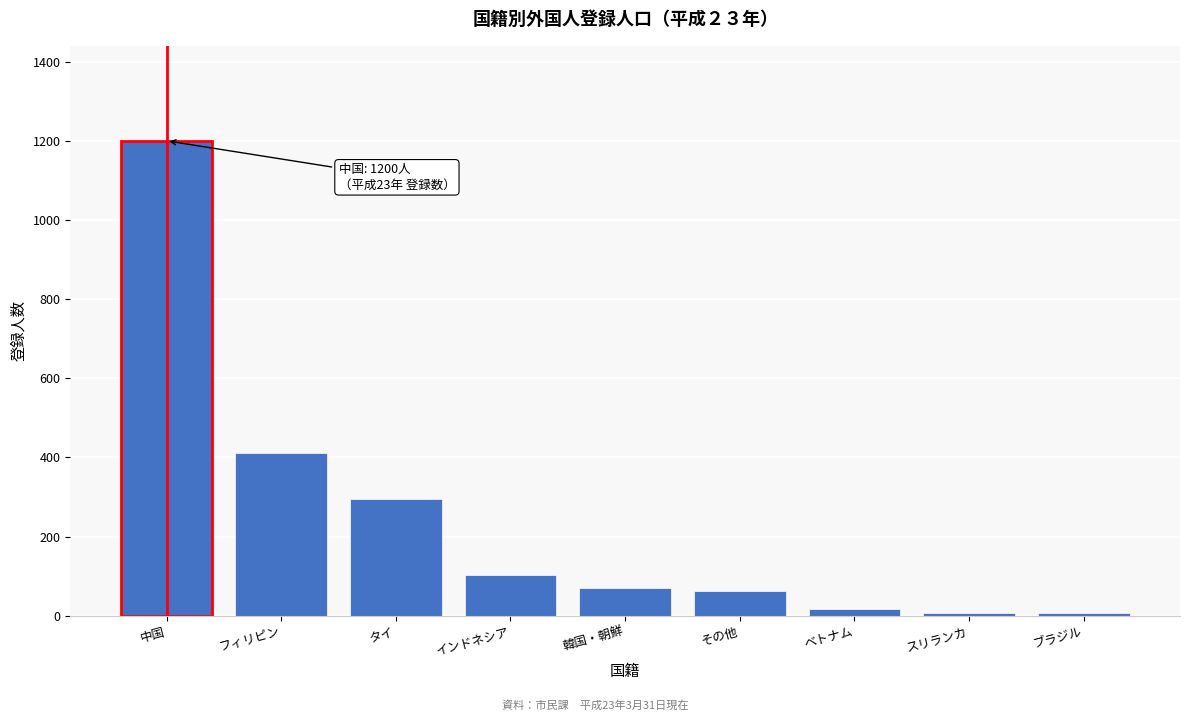

Between インドネシア and ベトナム, which is larger?

インドネシア